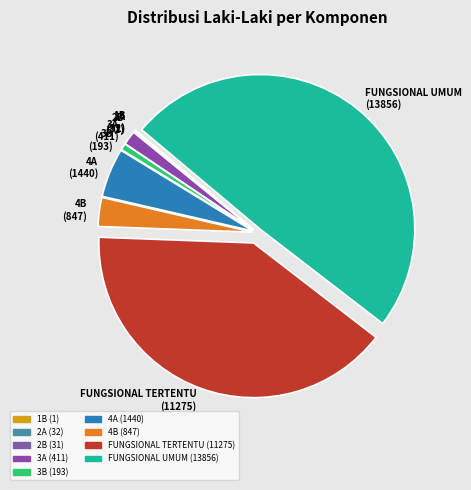

Between 3A and 4B, which is larger?

4B